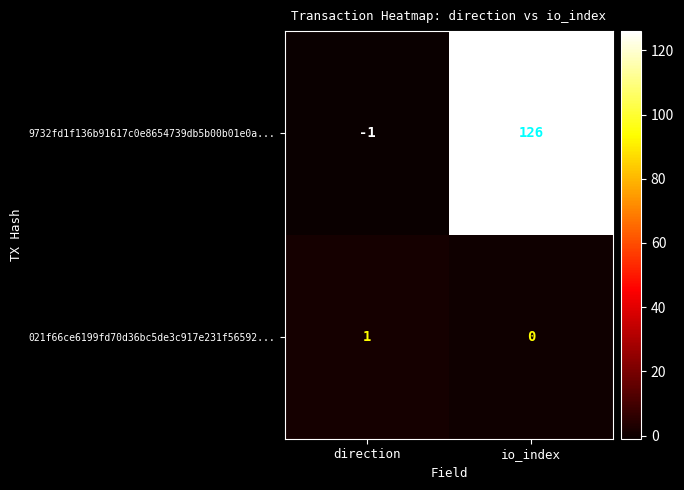

List the series in order of their peak value, lowest first.

021f66ce6199fd70d36bc5de3c917e231f56592..., 9732fd1f136b91617c0e8654739db5b00b01e0a...